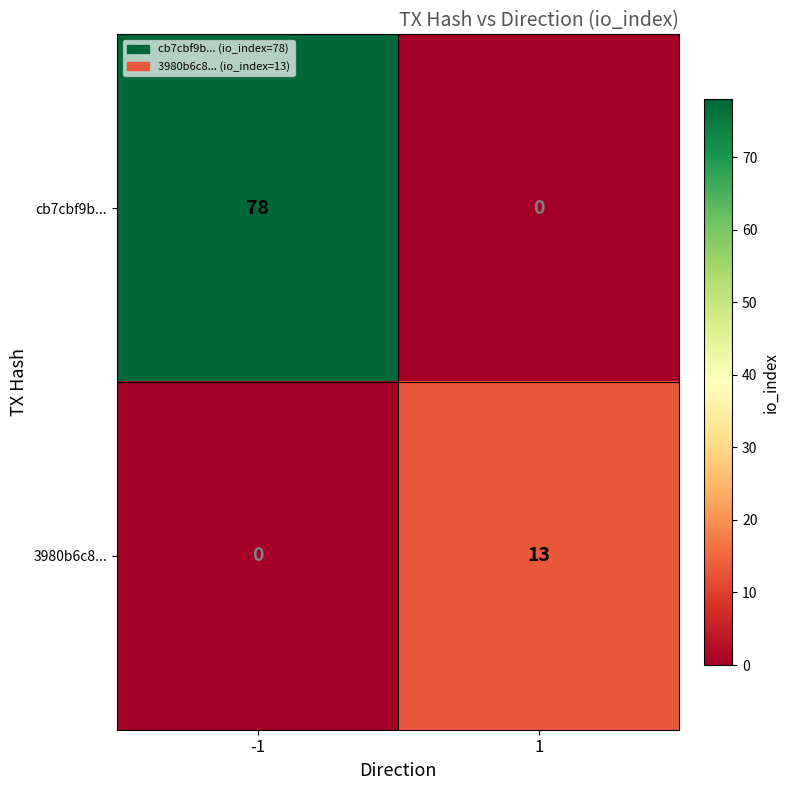

Which series has the largest total across all categories?

cb7cbf9b...